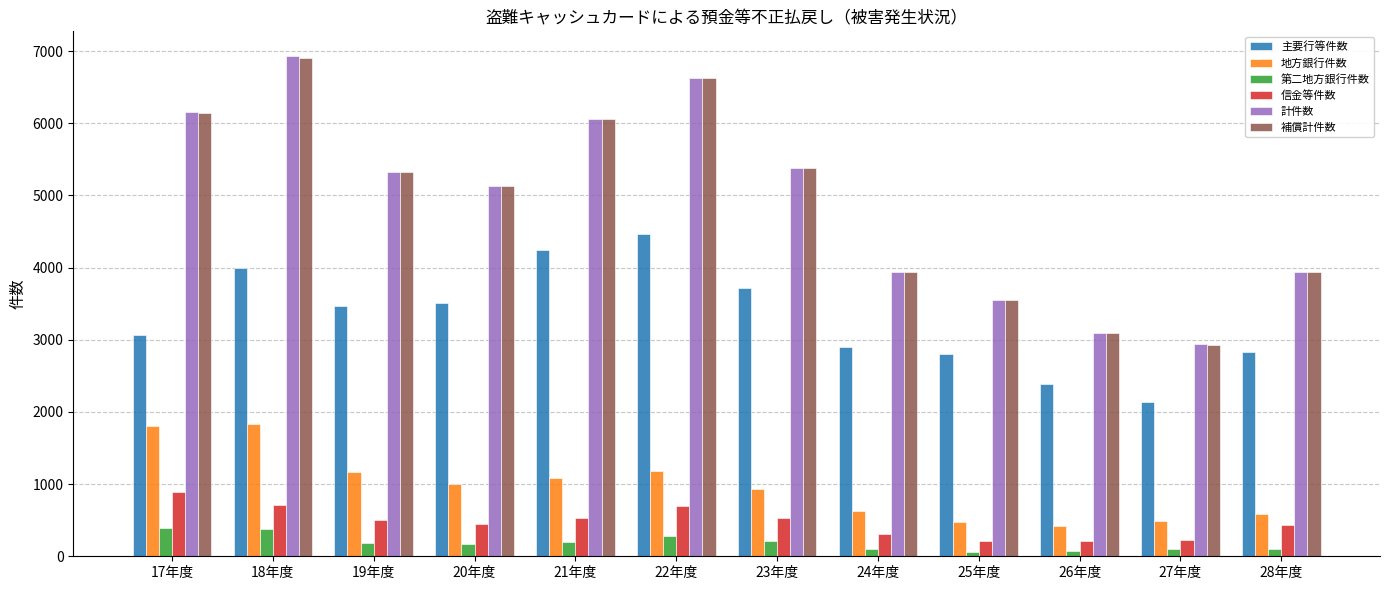

What is the average value of the 補償計件数 series?

4918